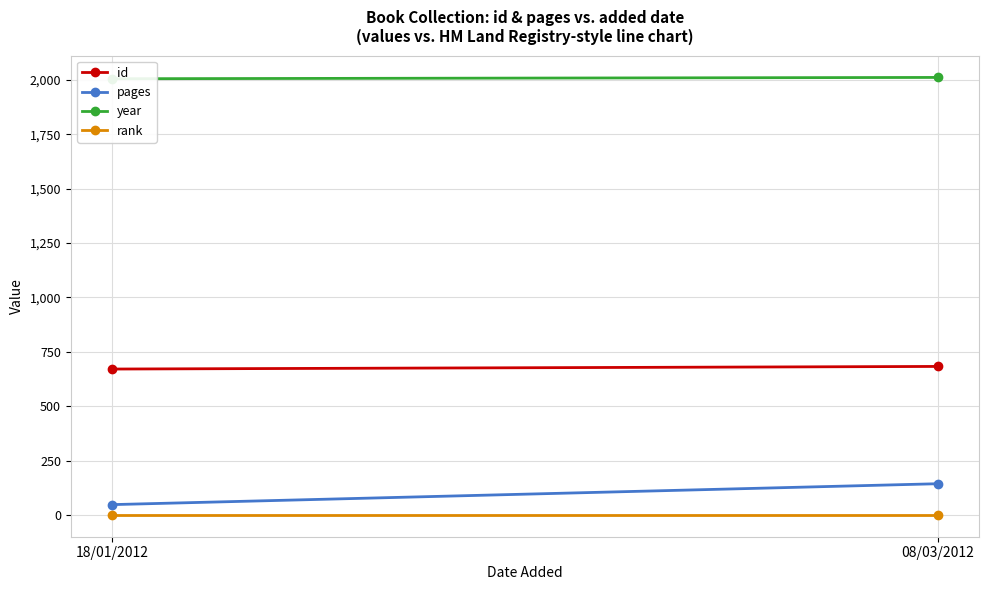

How many lines are shown in the chart?

4